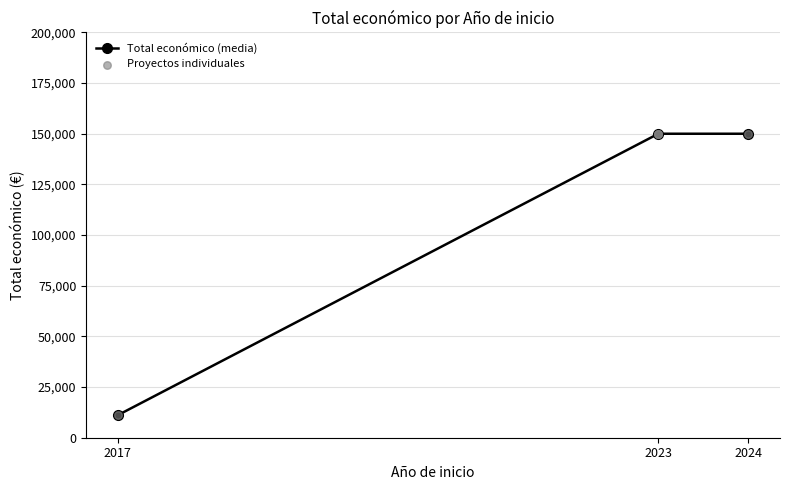

Between 2024 and 2023, which is larger?

2024